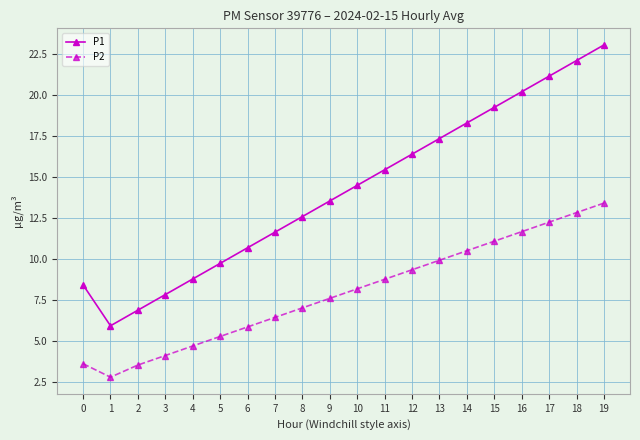

What is the sum of the P1 values at 2 and 12?

23.3